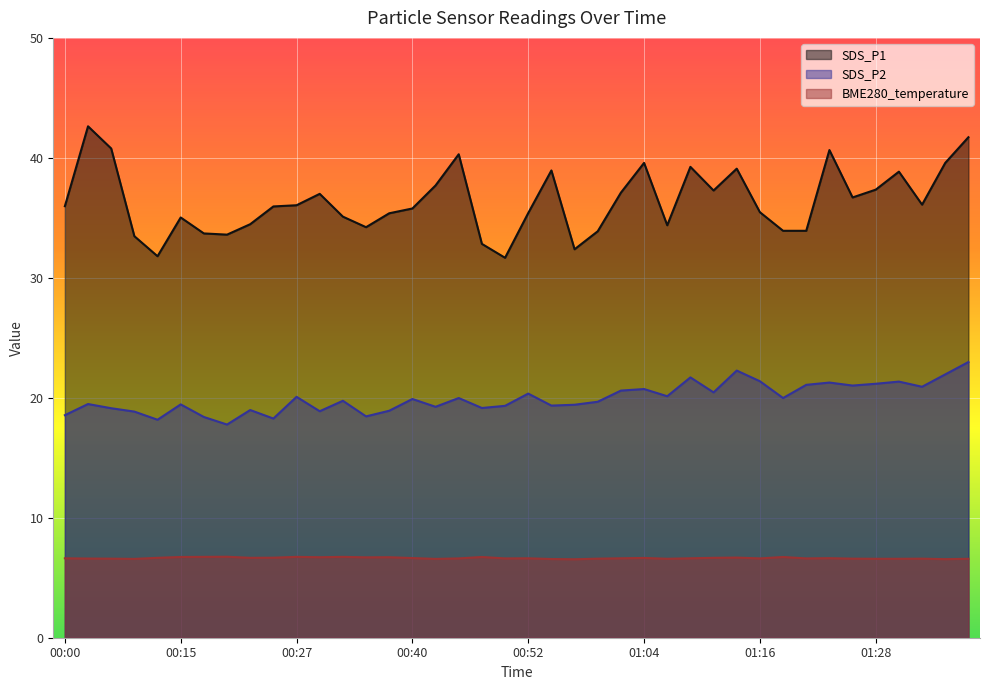

Is the value of SDS_P2 at 00:03 greater than the value of BME280_temperature at 00:15?

Yes